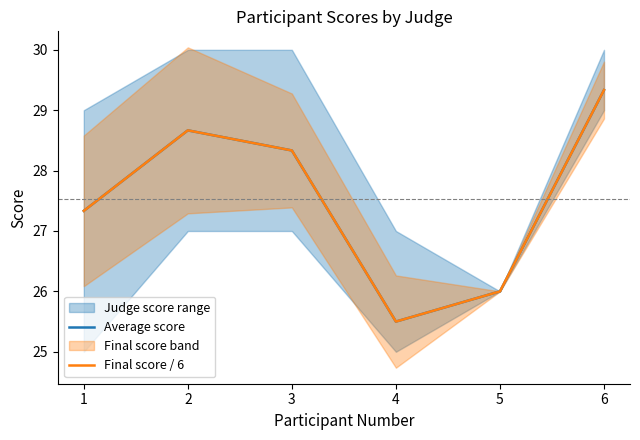

What is the minimum value shown in the chart?

25.5